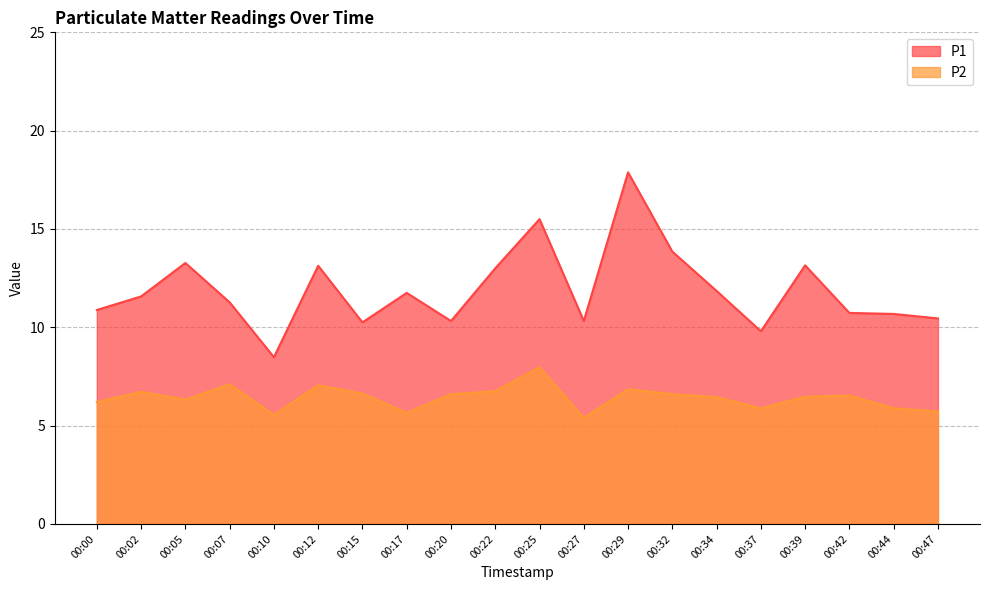

True or false: P1 has a value of 20.1 at 00:07.

False